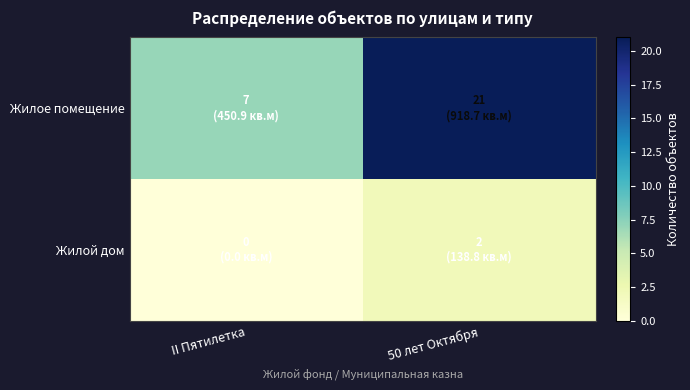

Reading right to left, transcribe all the data shown in this chart.

Жилое помещение: 50 лет Октября=21	II Пятилетка=7
Жилой дом: 50 лет Октября=2	II Пятилетка=0